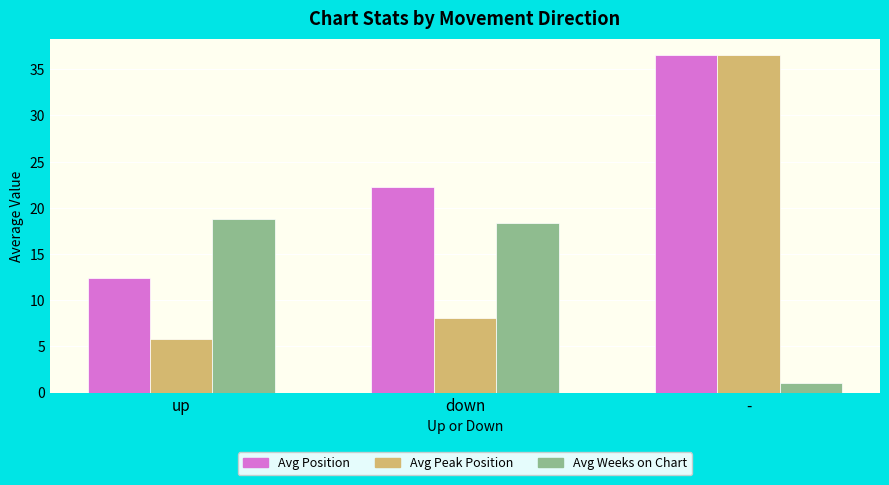

Reading left to right, transcribe all the data shown in this chart.

Avg Position: 12.5	22.3	36.5
Avg Peak Position: 5.8	8.1	36.5
Avg Weeks on Chart: 18.8	18.4	1.0